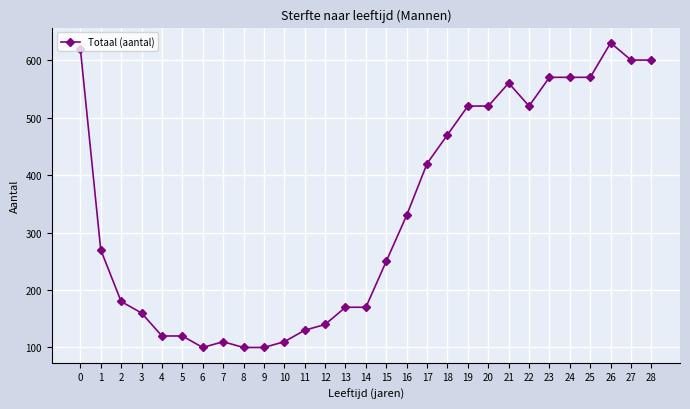

How many lines are shown in the chart?

1